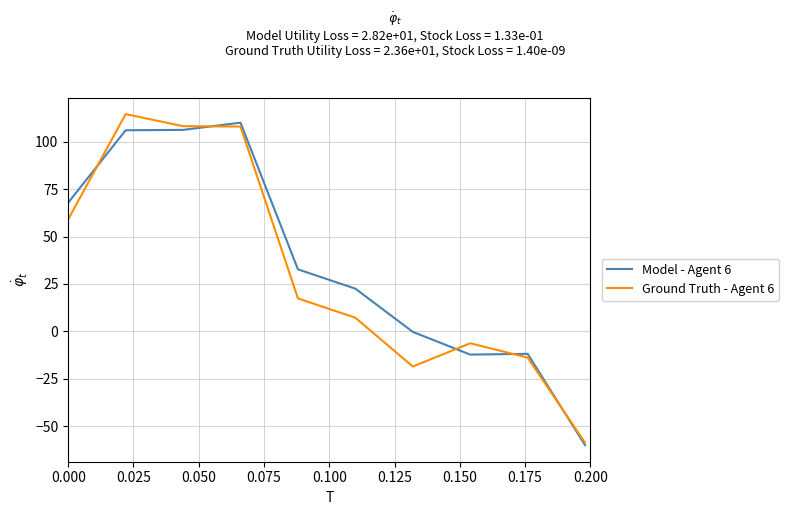

What is the lowest value of the Model - Agent 6 series?

-60.0